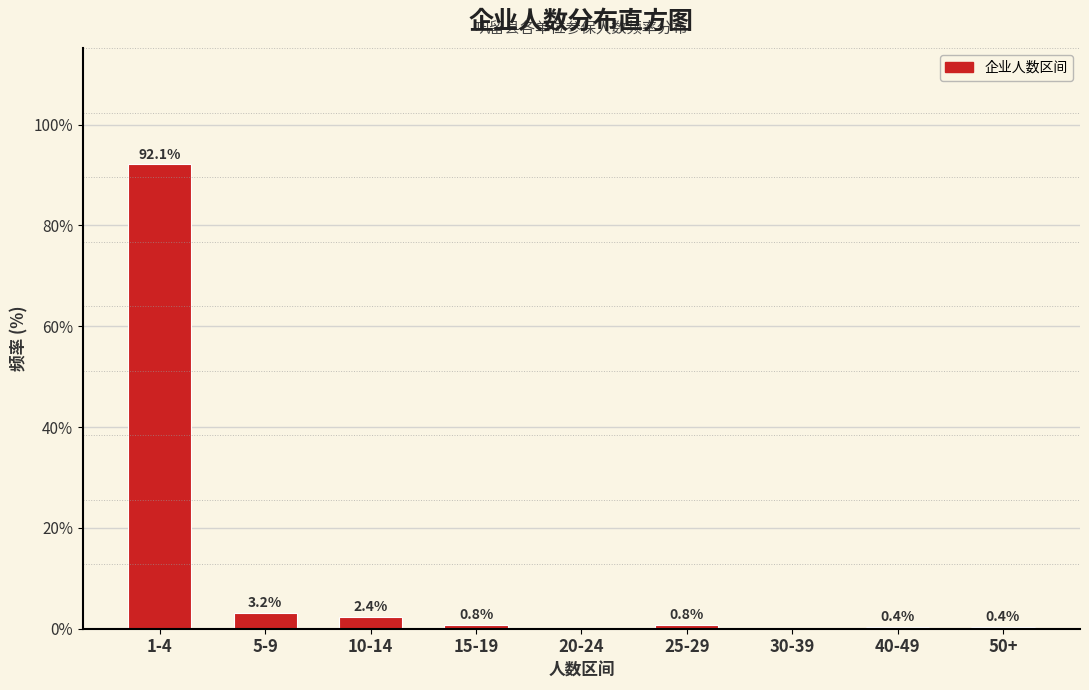

Reading right to left, list all the values displayed in this chart.

50+=0.4	40-49=0.4	30-39=0.0	25-29=0.8	20-24=0.0	15-19=0.8	10-14=2.4	5-9=3.2	1-4=92.1